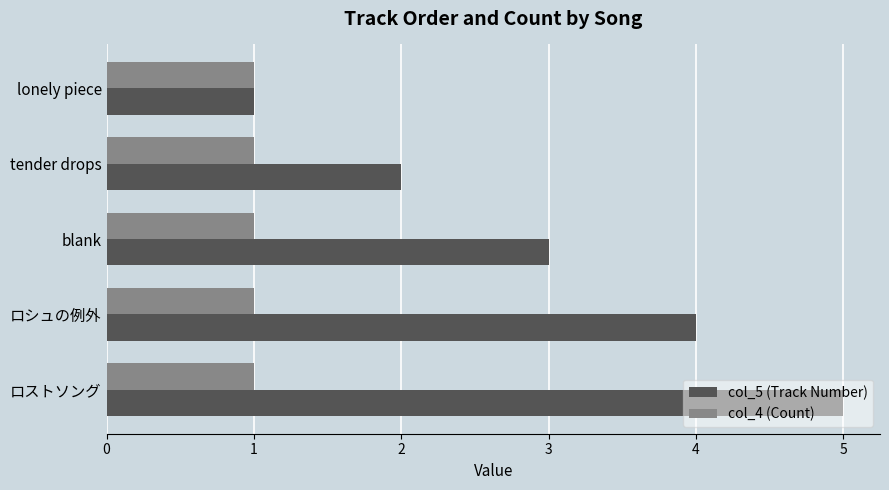

Which series has the largest total across all categories?

col_5 (Track Number)